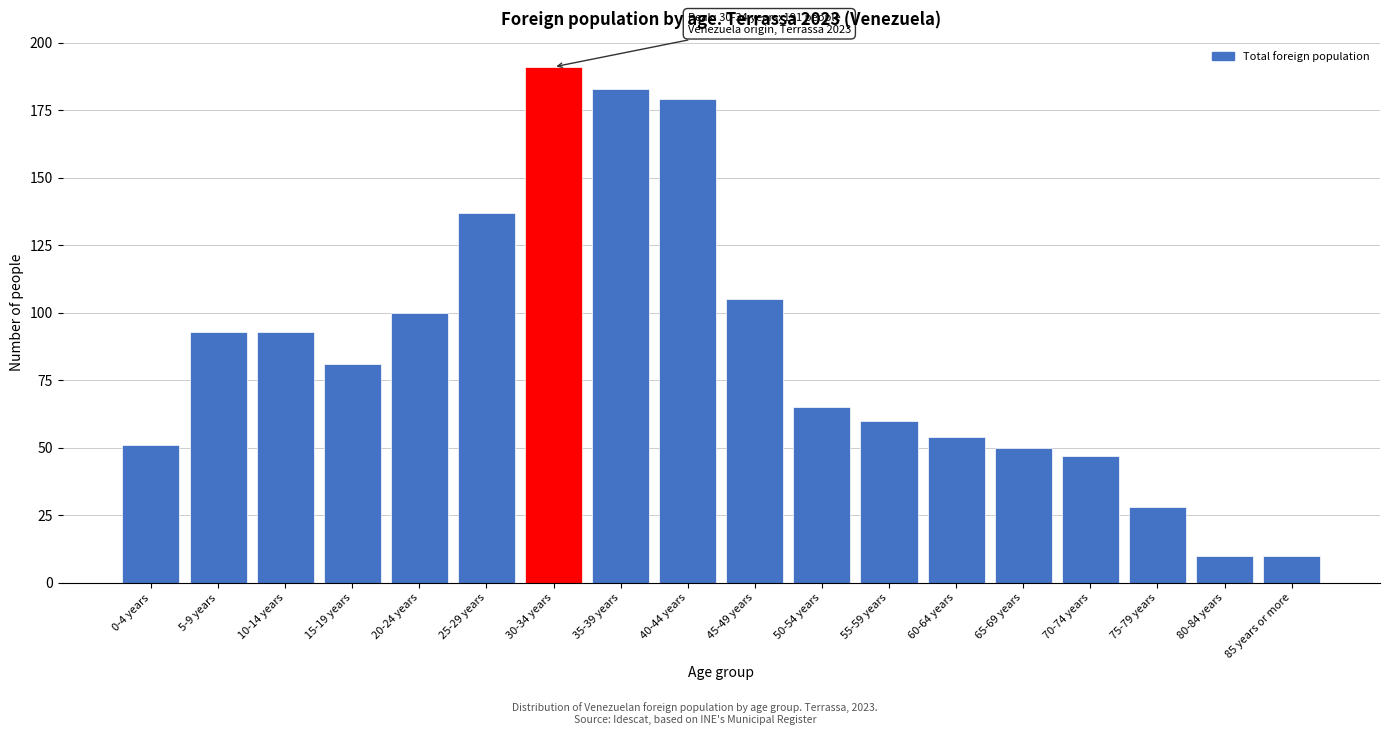

Reading right to left, list all the values displayed in this chart.

10	10	28	47	50	54	60	65	105	179	183	191	137	100	81	93	93	51